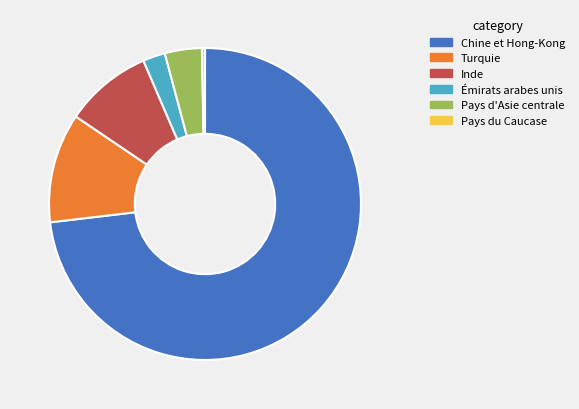

Do Chine et Hong-Kong and Émirats arabes unis together represent more than half of the pie?

Yes